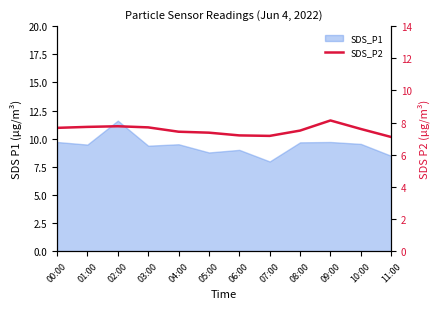

What is the label of the 9th point from the right?

03:00